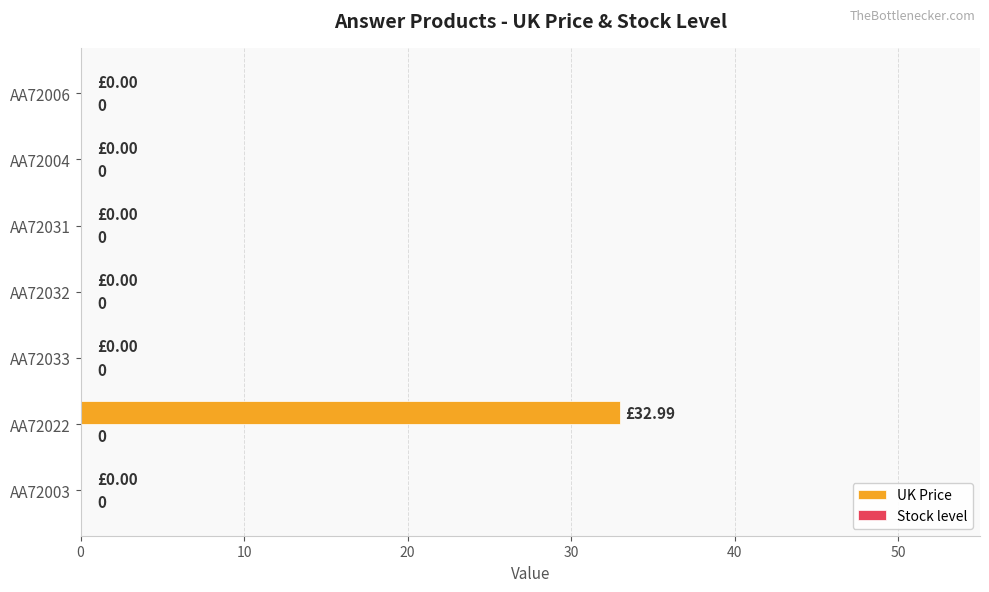

What is the change in value from AA72022 to AA72033?

-33.0